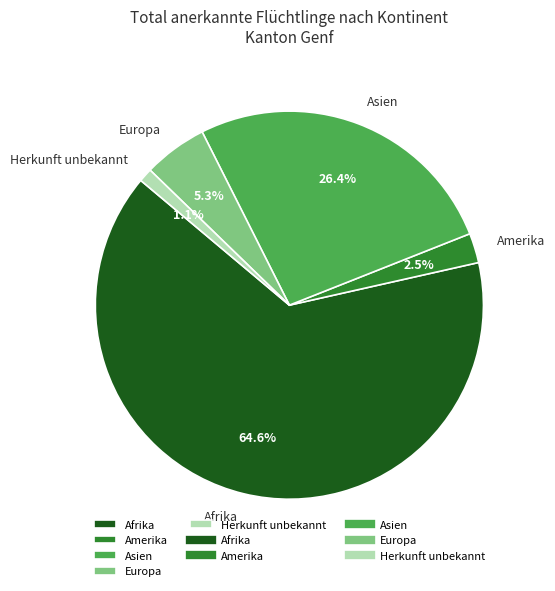

Which category has the biggest portion of the pie?

Afrika